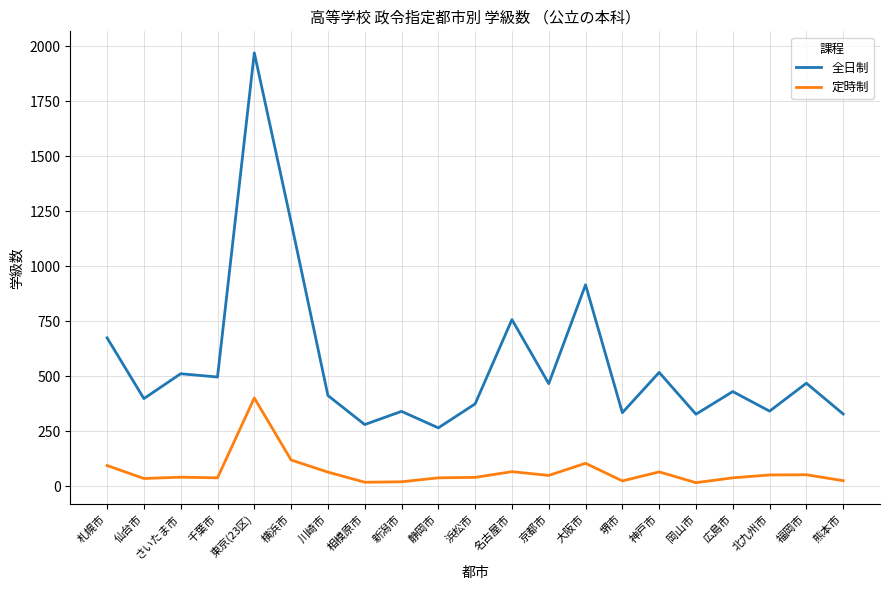

What is the difference between the highest and lowest values at 広島市?

392